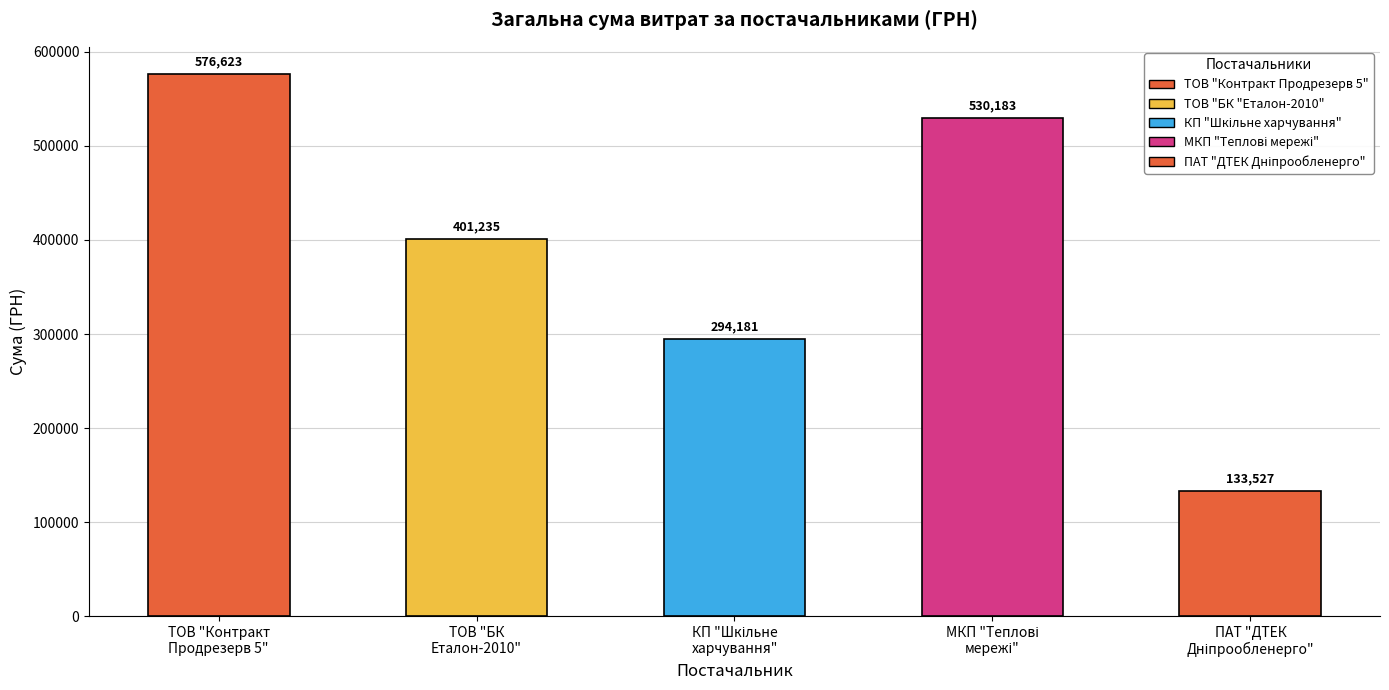

How many bars are there in total?

5